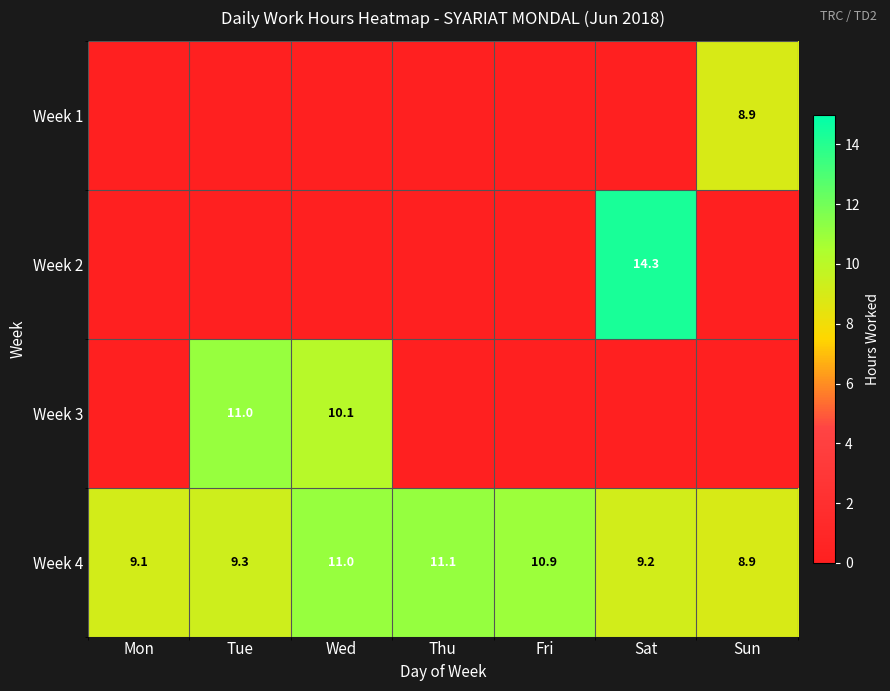

How many series are shown in this chart?

4